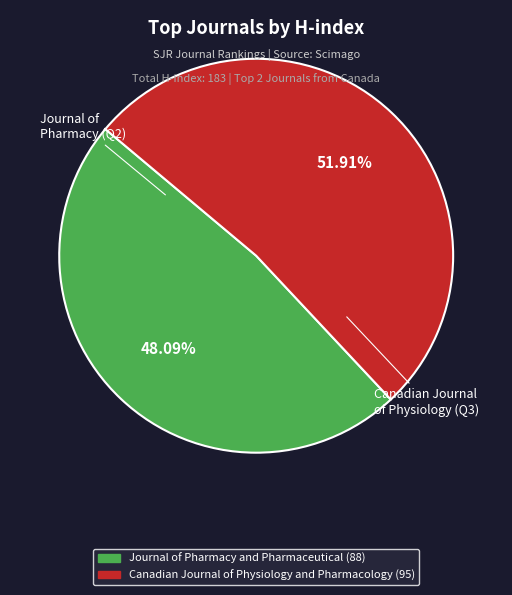

Which slice is the largest?

Canadian Journal of Physiology and Pharmacology